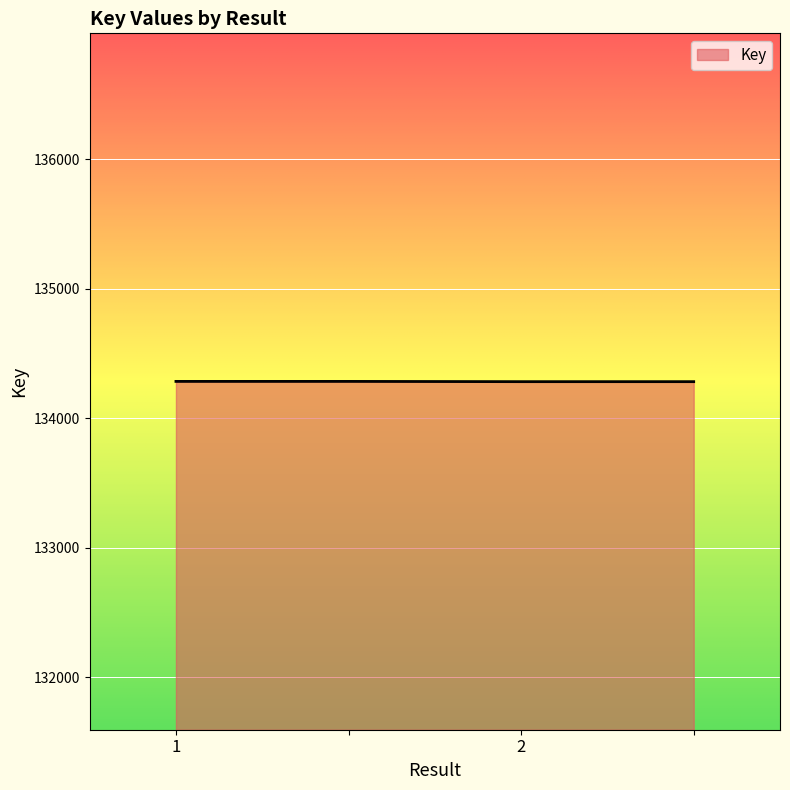

True or false: the data has more than 1 interior local peaks.

False